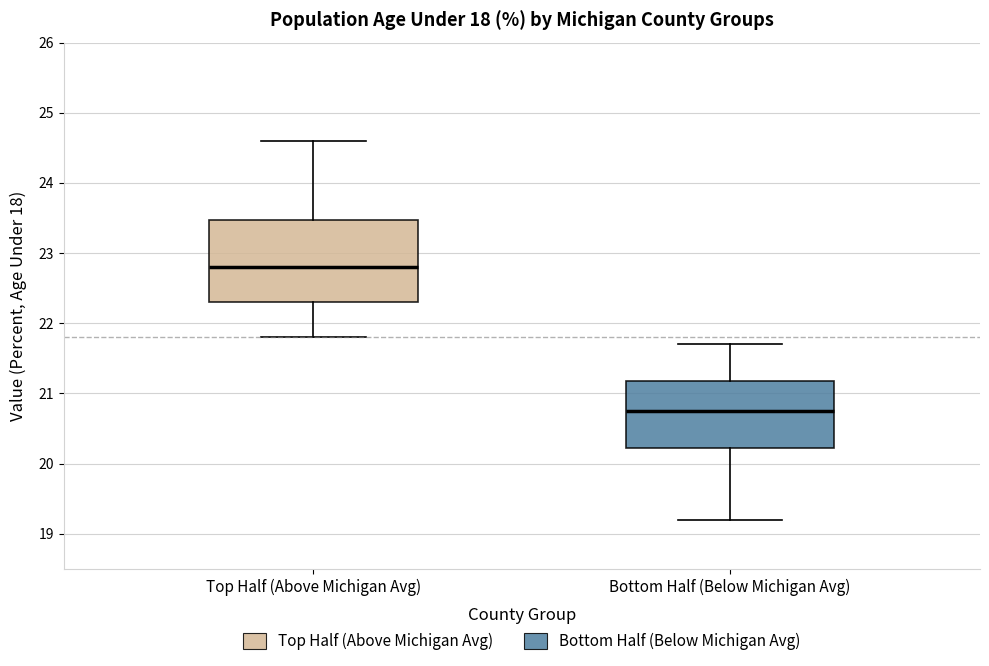

Where does the lower whisker of the box for Top Half (Above Michigan Avg) end on the y-axis? The values are not printed on the chart, so give them approximately, as read against the axis.

21.8